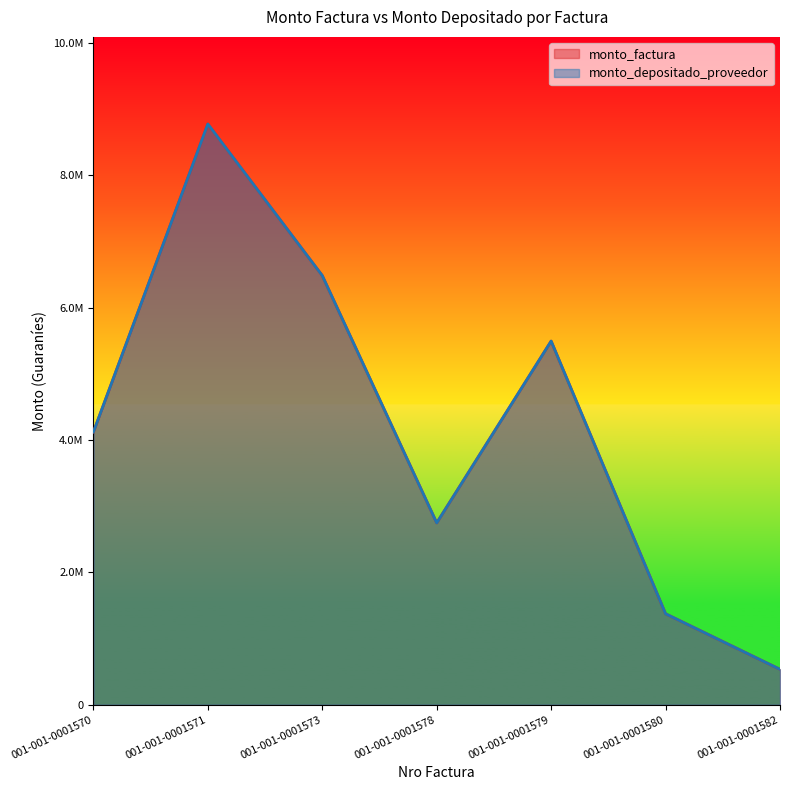

What are all the series names shown in the legend?

monto_factura, monto_depositado_proveedor